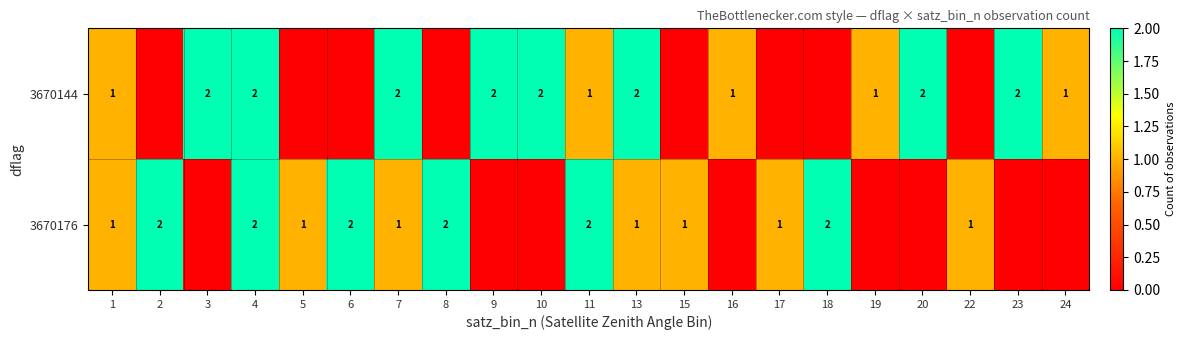

The 3670144 series shows 3 at 3. True or false?

False